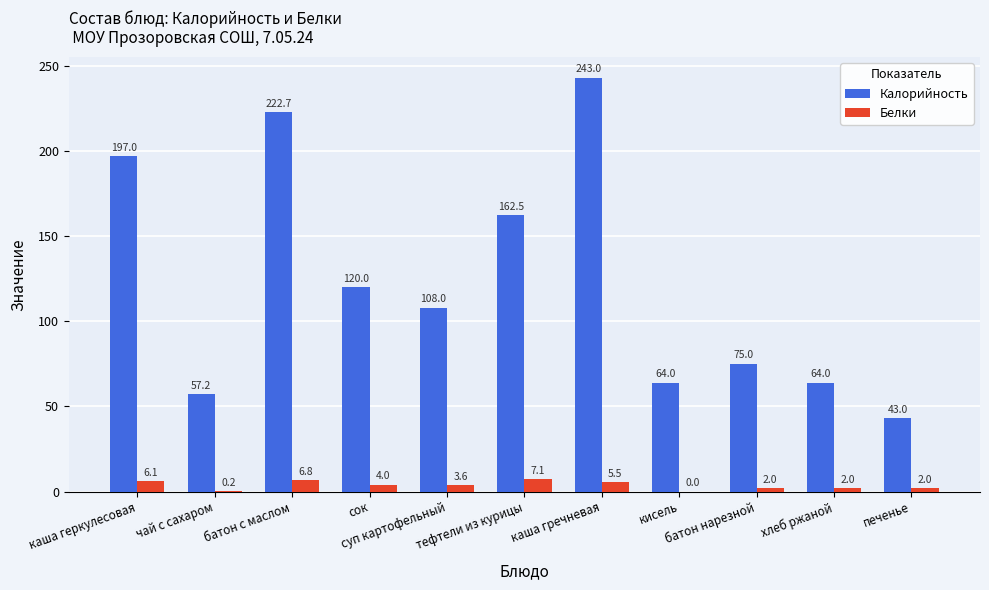

The Калорийность series shows 120.4 at каша гречневая. True or false?

False